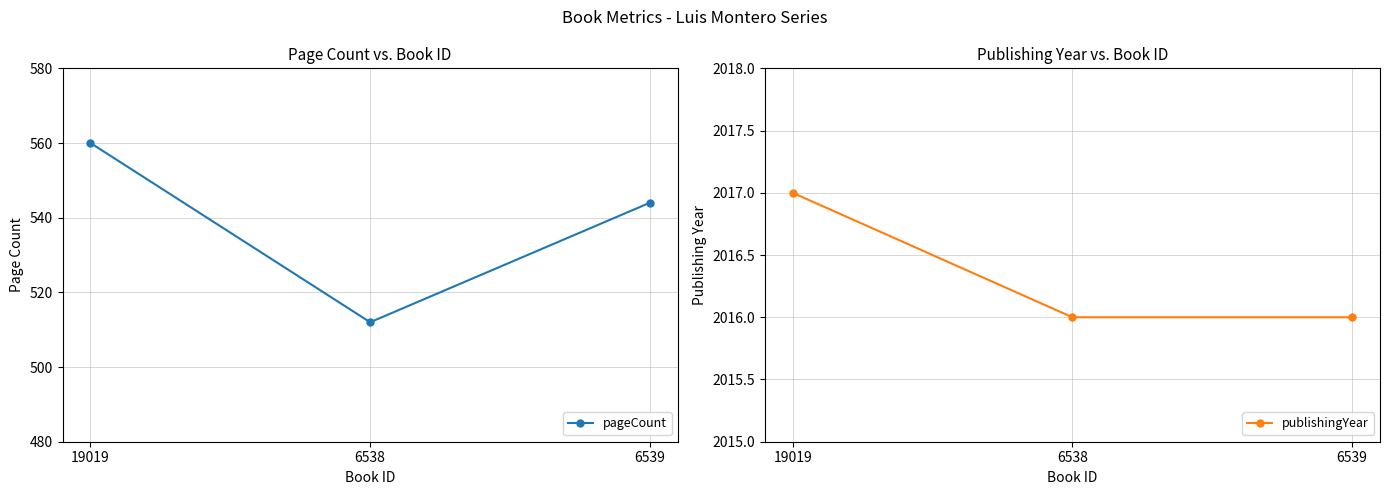

How many series are shown in this chart?

2